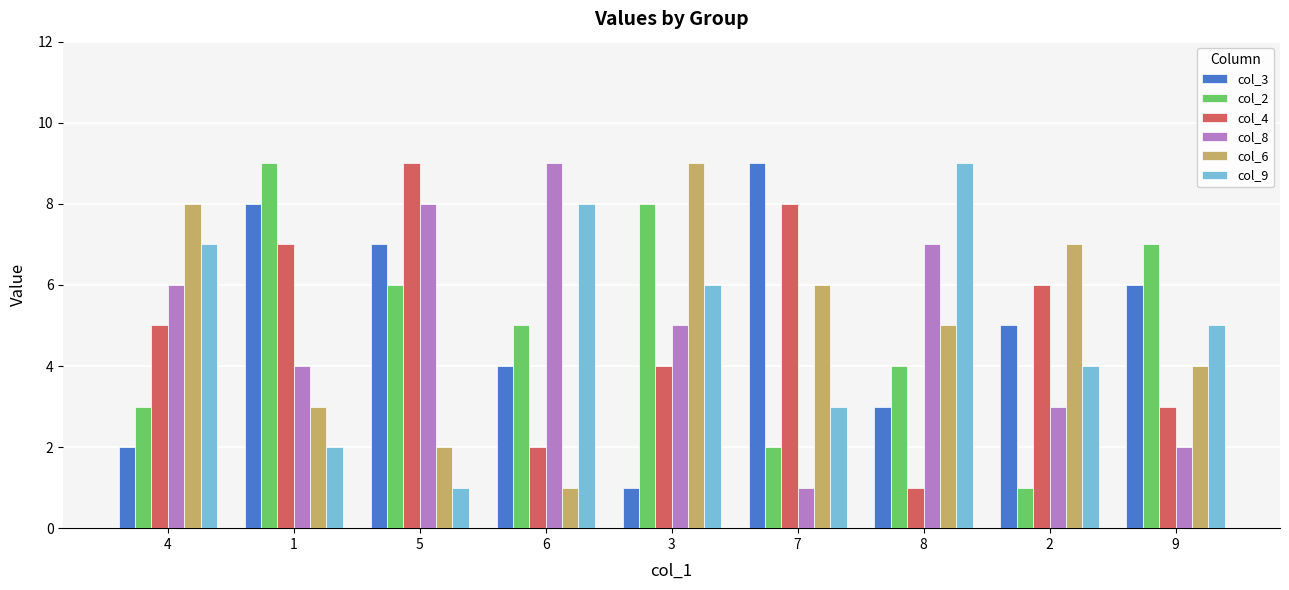

Rank the categories by col_9 value from lowest to highest.

5, 1, 7, 2, 9, 3, 4, 6, 8